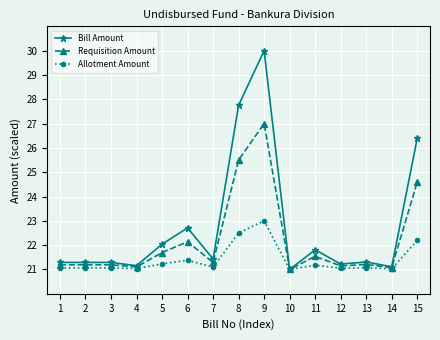

True or false: Requisition Amount has a value of 21.1 at 4.

True